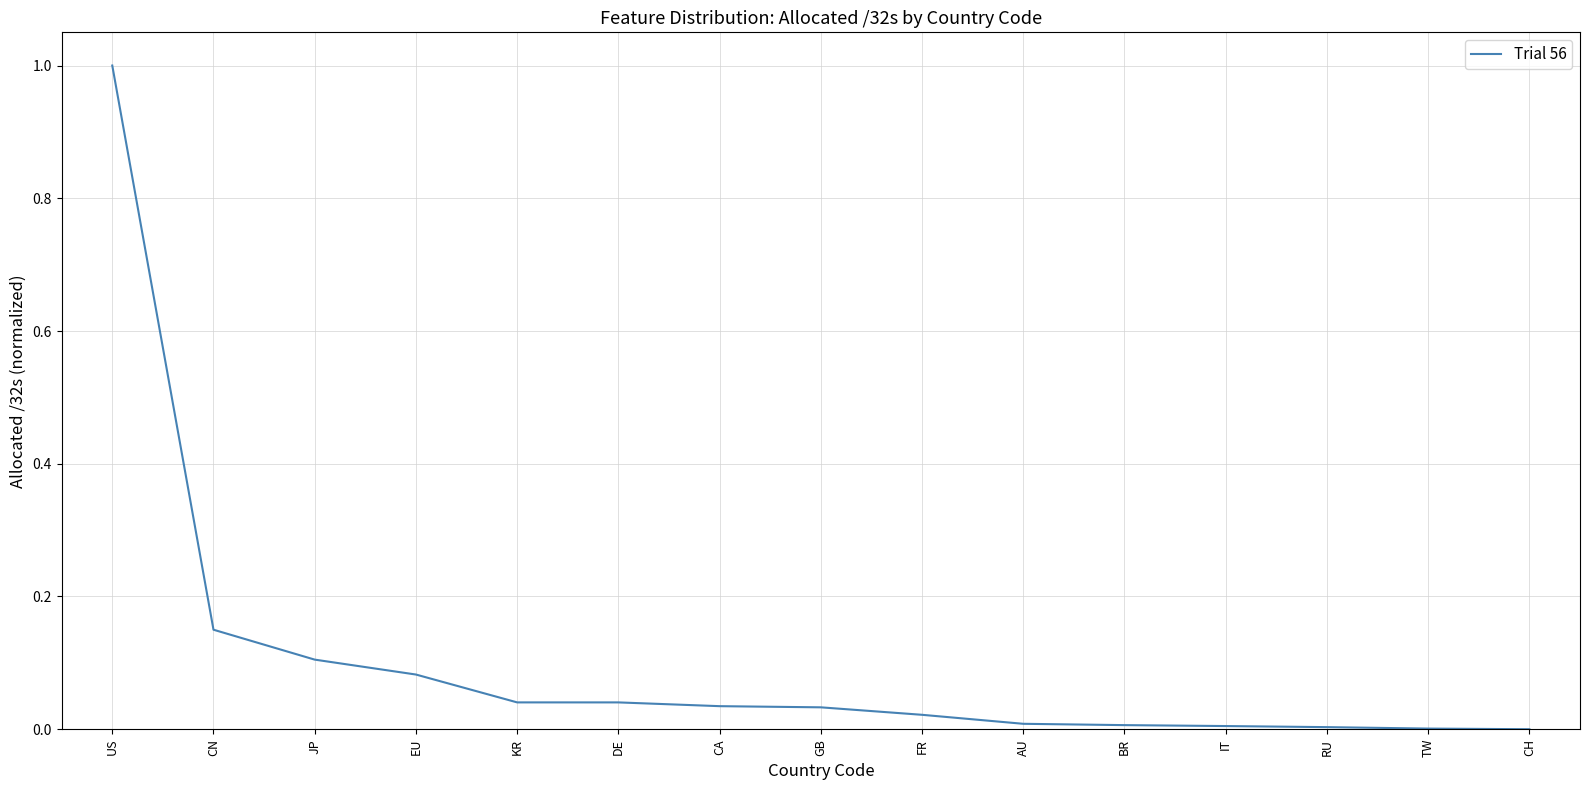

Between CN and KR, which is larger?

CN